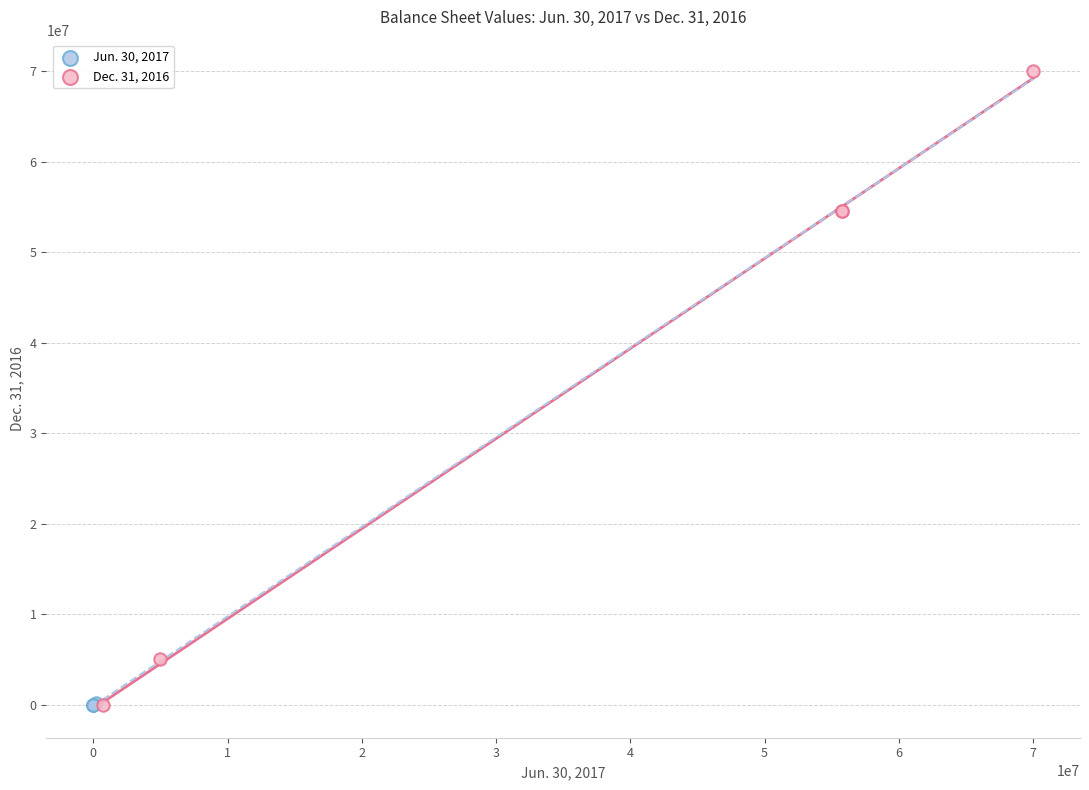

Which series has the largest Y range (max minus min)?

Dec. 31, 2016